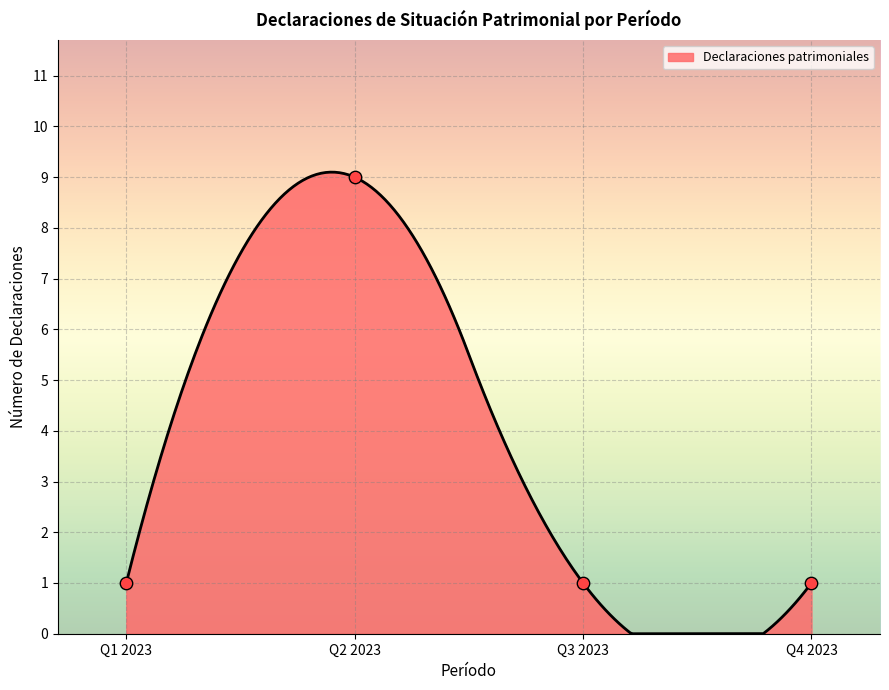

What is the ratio of the value at 01/04/2023 to the value at 01/01/2023?

1.0